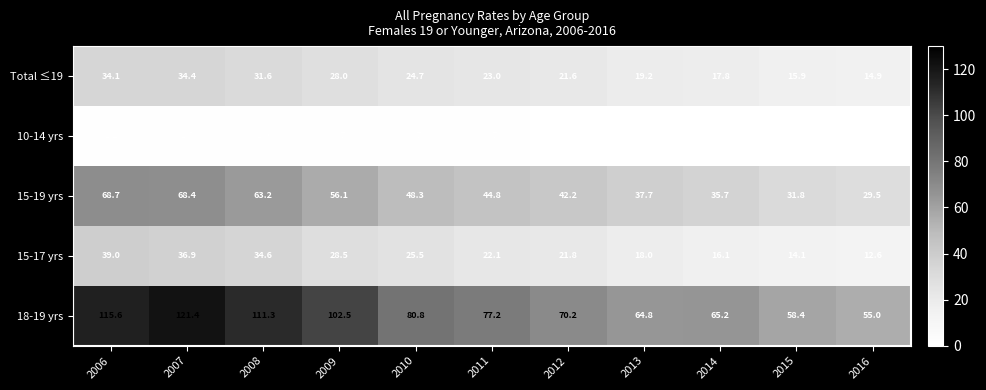

At which label does 15-19 yrs reach its peak?

2006